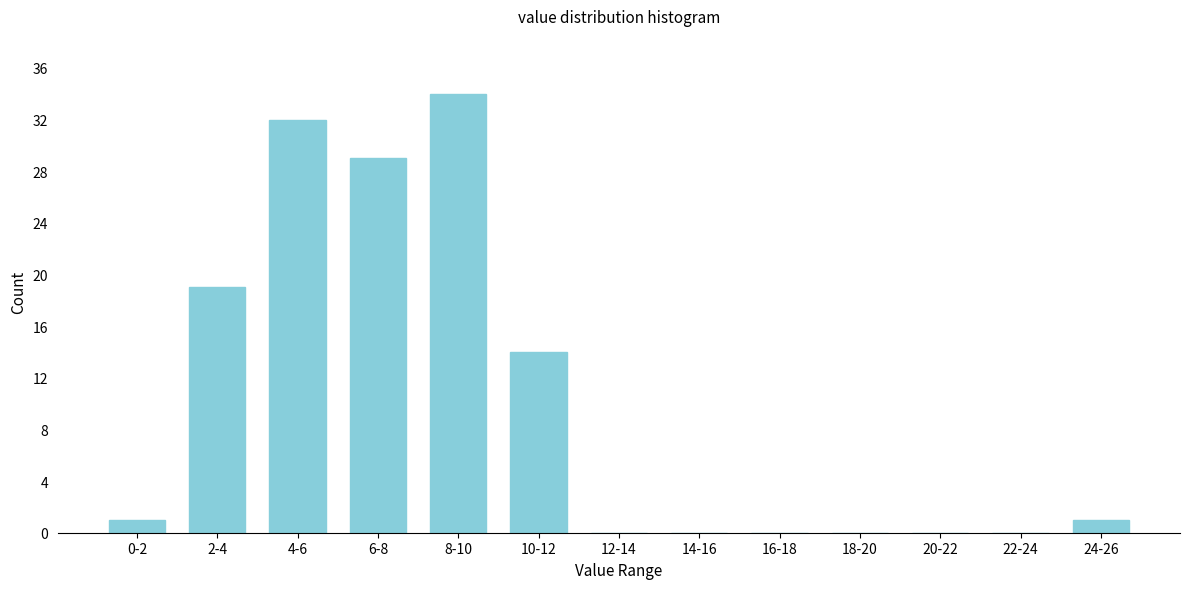

Reading left to right, list all the values displayed in this chart.

0-2=1	2-4=19	4-6=32	6-8=29	8-10=34	10-12=14	12-14=0	14-16=0	16-18=0	18-20=0	20-22=0	22-24=0	24-26=1